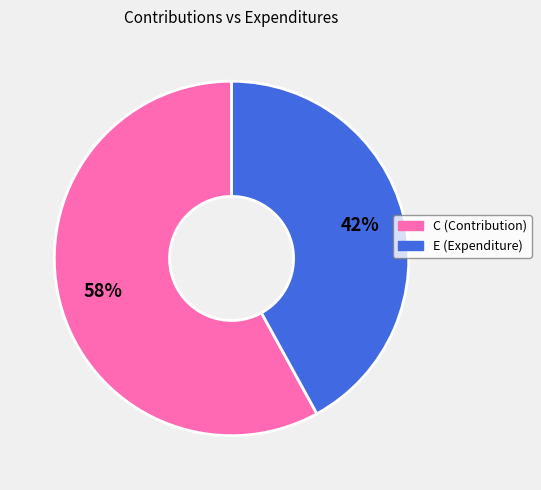

To the nearest percent, what is the difference between the E and C slice percentages?

16%